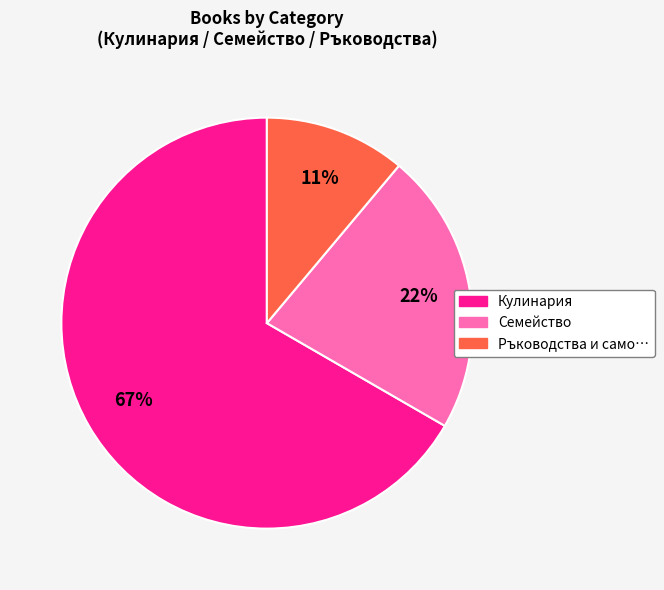

Is there a majority slice in this chart?

Yes